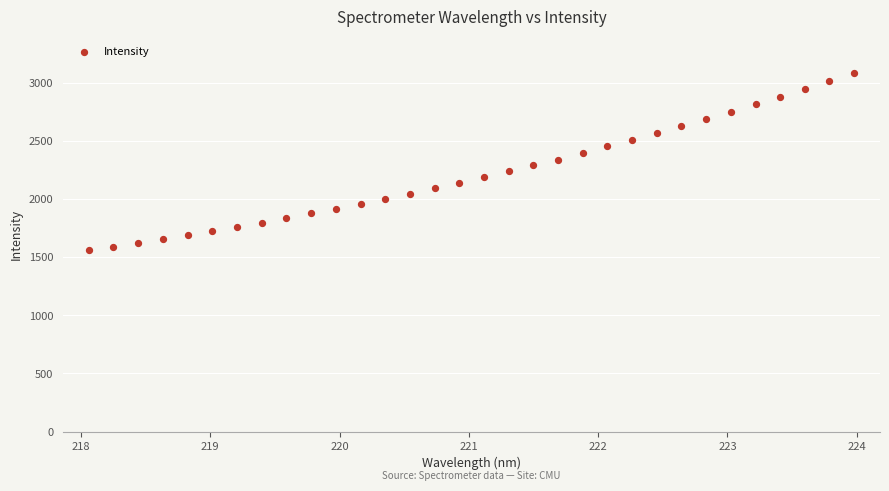

What is the range of X values (max minus min)?

5.9